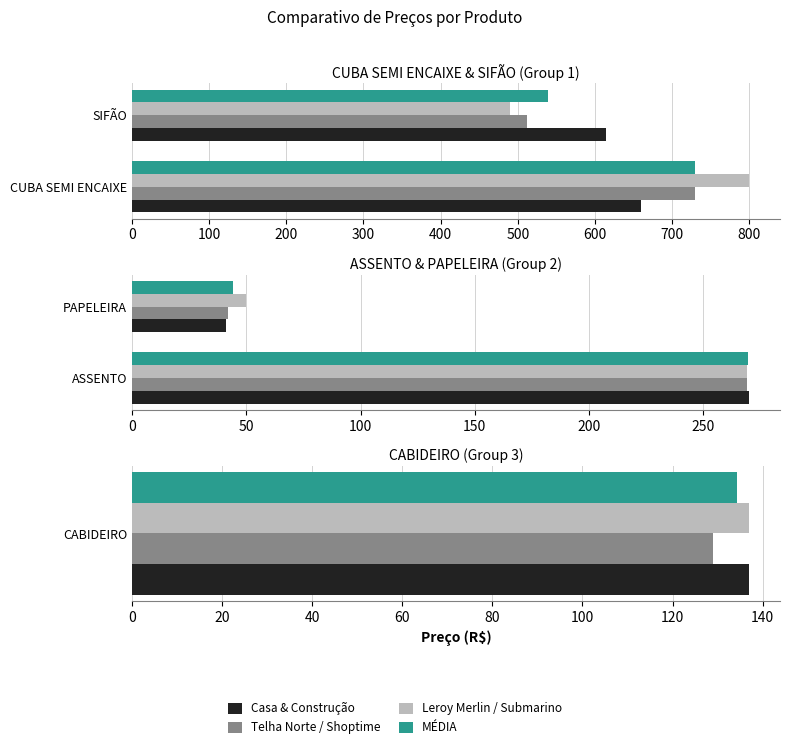

Is it true that MÉDIA equals 12.1 at PAPELEIRA?

False